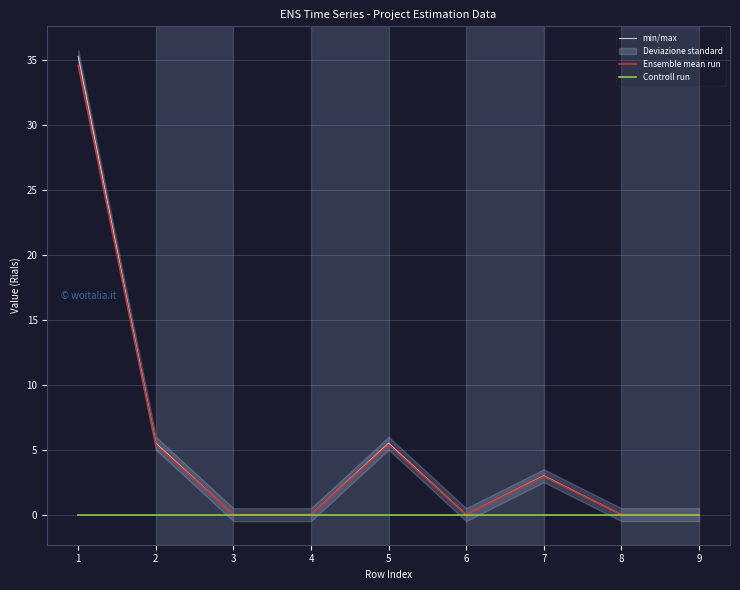

At which label is Ensemble mean run closest to 17?

2